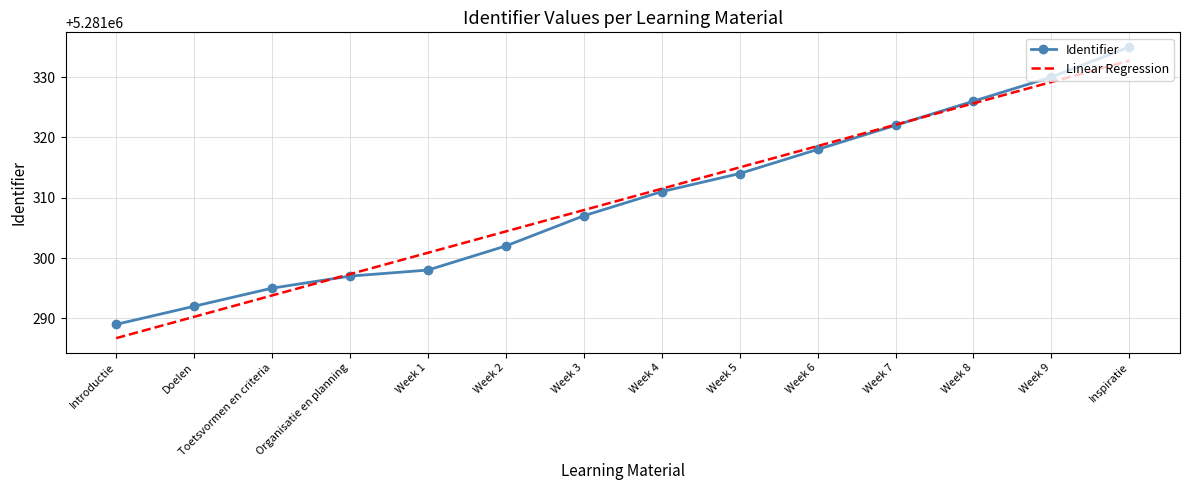

At which label does Linear Regression first exceed 5281311?

Week 4